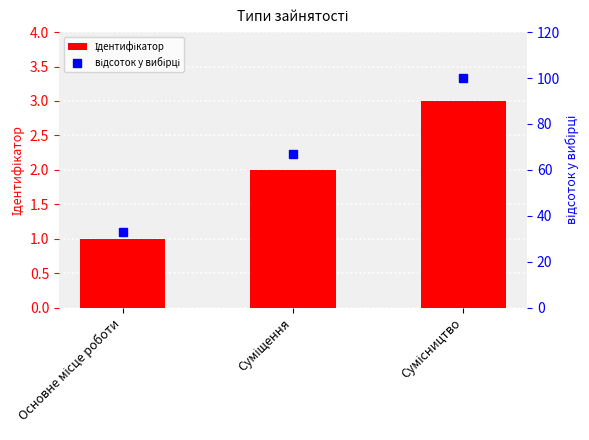

Which series has the largest range (max minus min)?

відсоток у вибірці